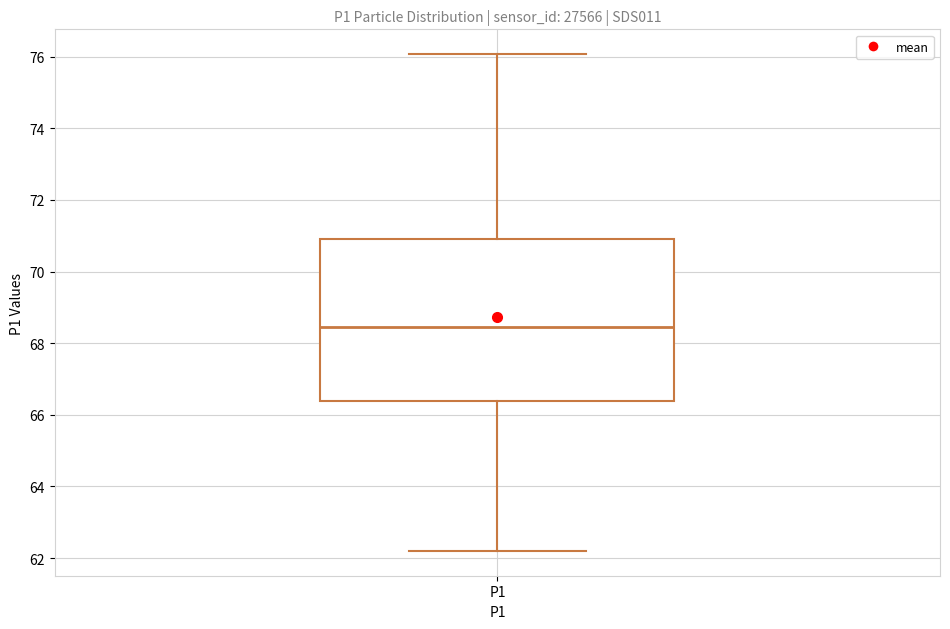

Read this box plot against the y-axis: the position of the median line, the range covered by the box, and the ends of both whiskers. The values are not printed on the chart, so give them approximately, as read against the axis.

median 68.4, box 66.4 to 71.0, whiskers 62.2 to 76.0